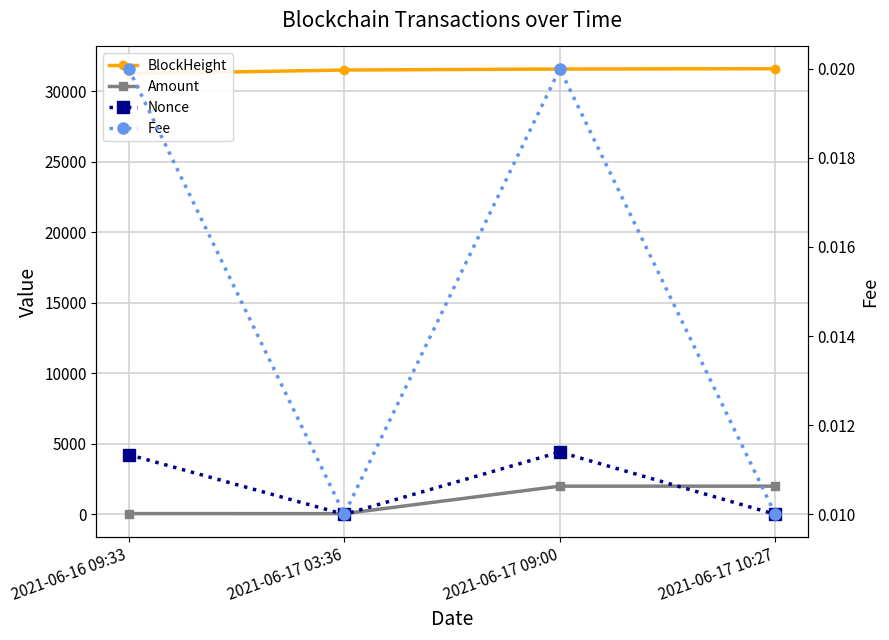

Reading left to right, extract all data points from this chart.

BlockHeight: 31231.0	31490.0	31563.0	31583.0
Amount: 55.0	54.0	2000.0	2000.0
Nonce: 4233.0	0.0	4416.0	1.0
Fee: 0.0	0.0	0.0	0.0